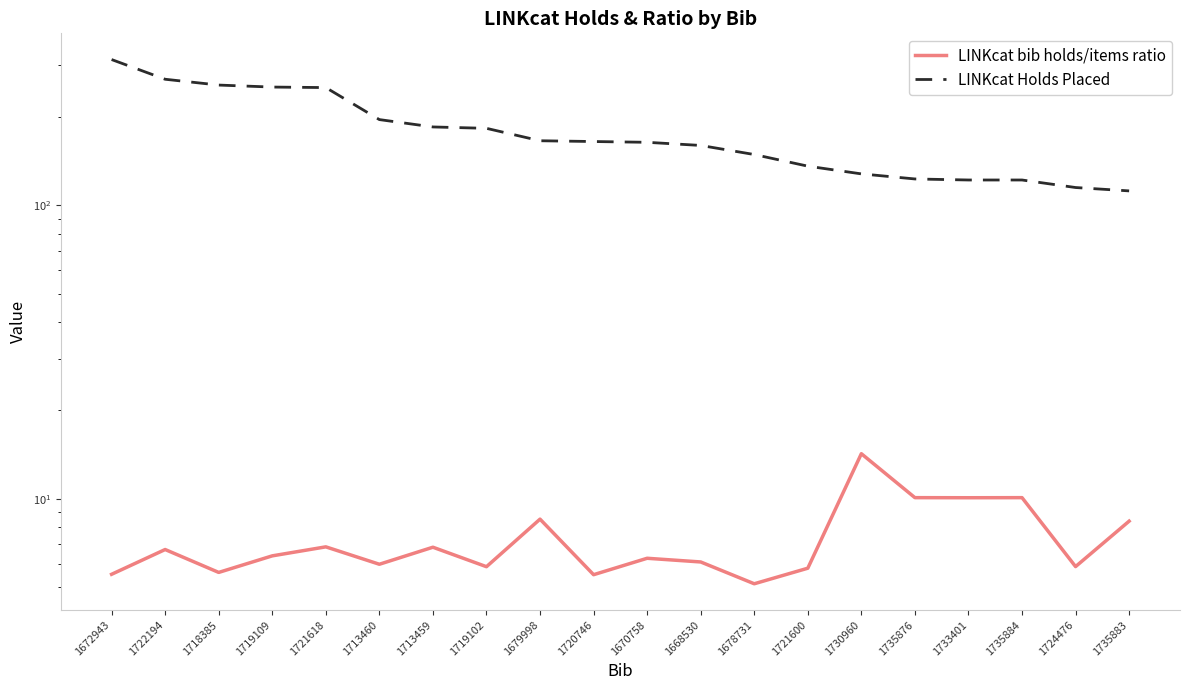

What are all the series names shown in the legend?

LINKcat bib holds/items ratio, LINKcat Holds Placed